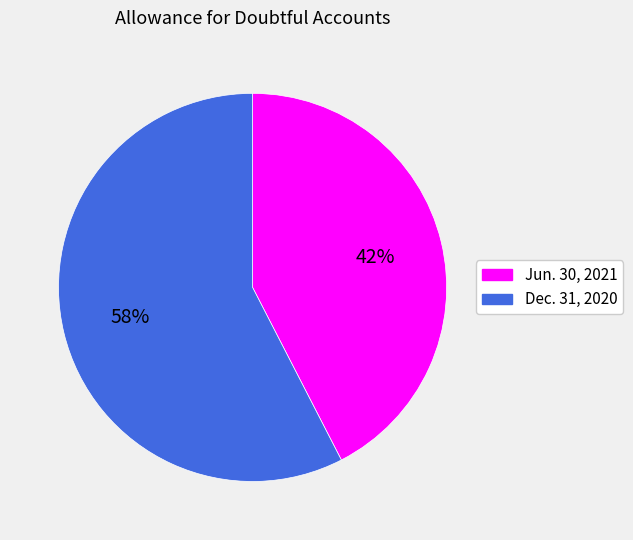

Which category has the biggest portion of the pie?

Dec. 31, 2020